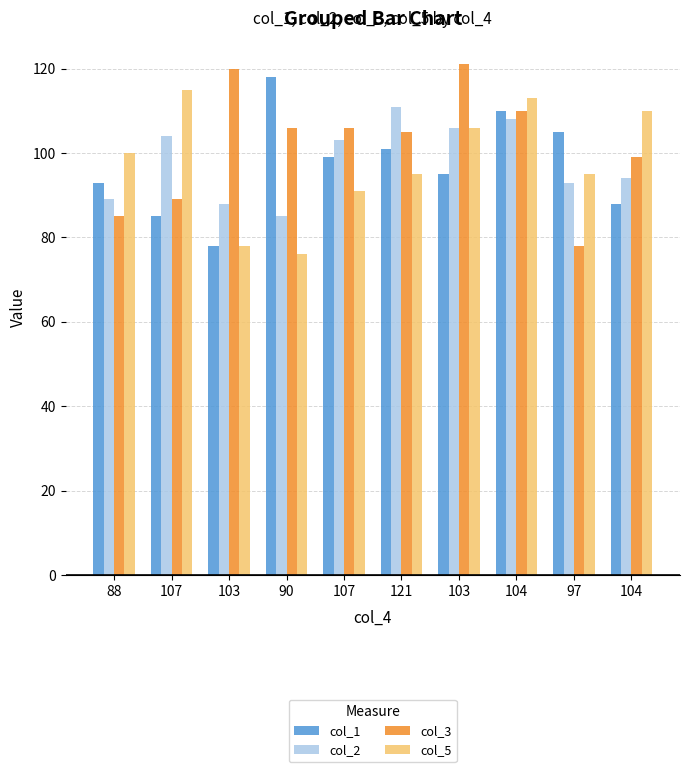

How many data points in col_3 are less than 106?

5